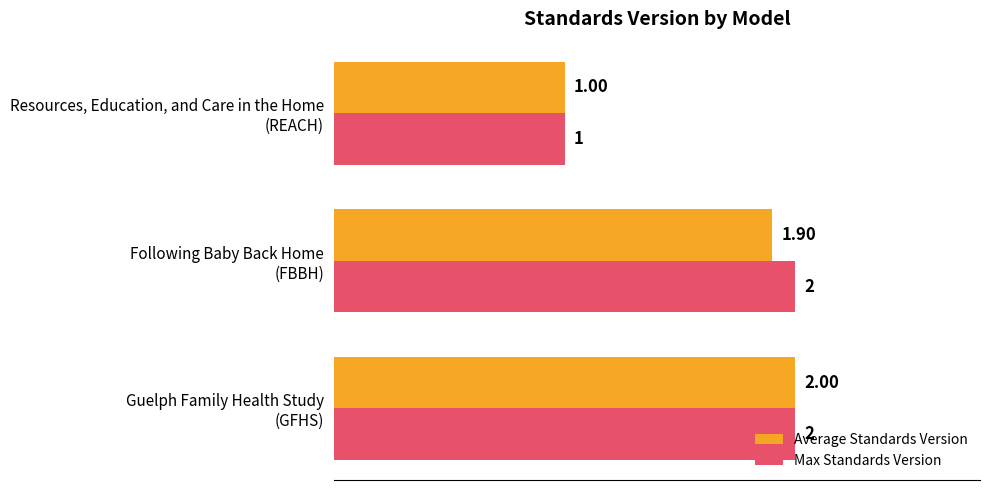

List the series in order of their overall mean, lowest first.

Average Standards Version, Max Standards Version